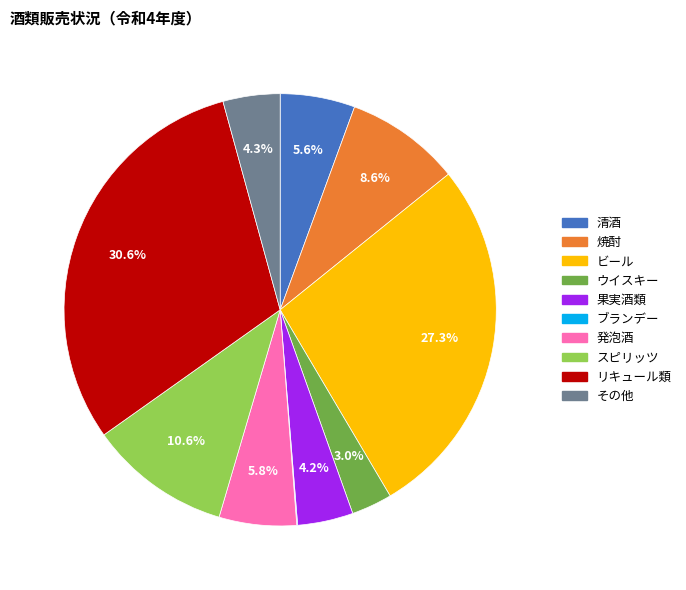

To the nearest percent, what is the average slice percentage?

10%